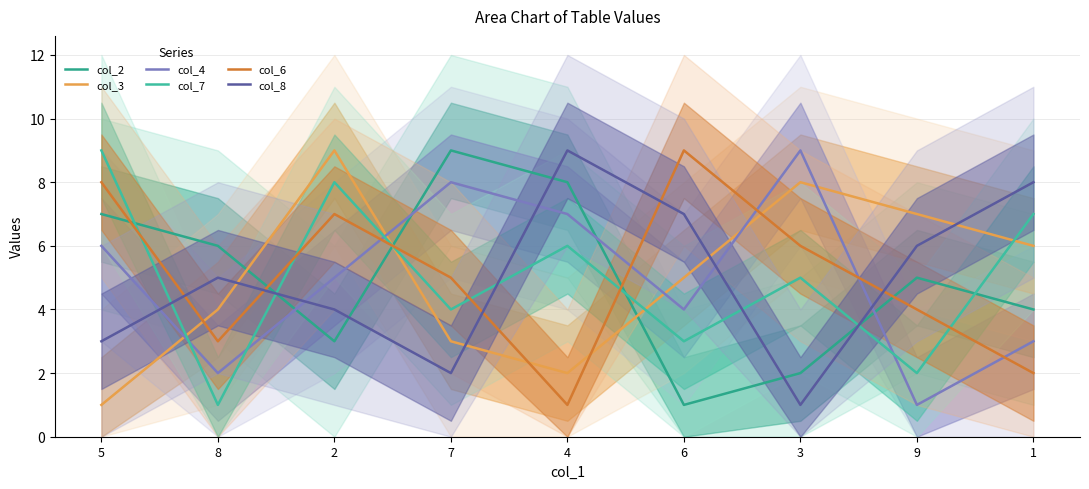

What is the label of the 8th point from the right?

8